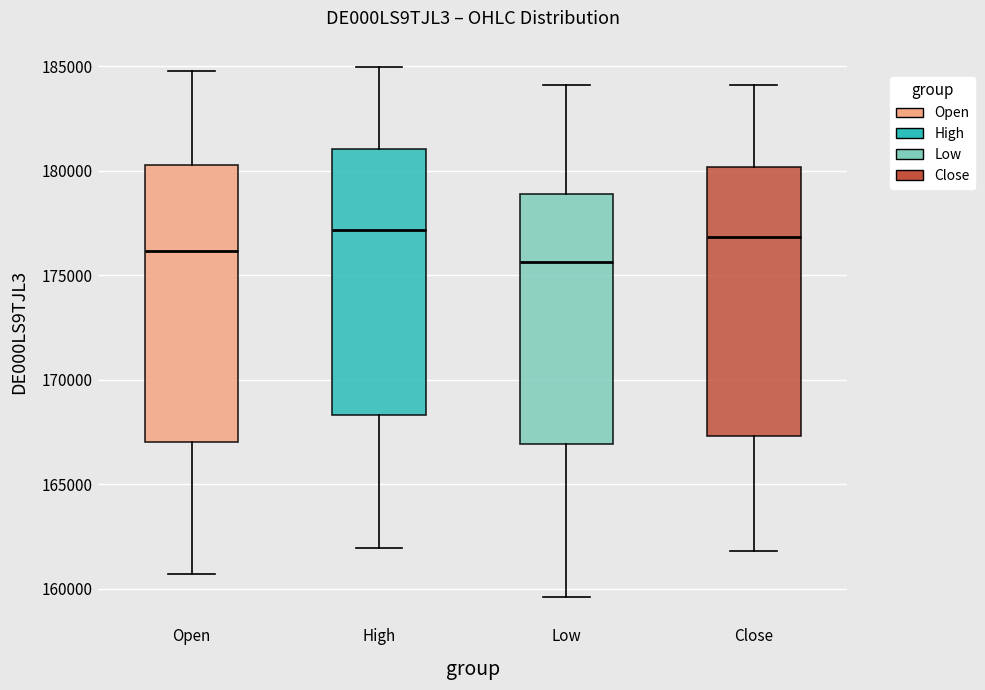

Where is the upper edge of the box for Open on the y-axis? The values are not printed on the chart, so give them approximately, as read against the axis.

180500